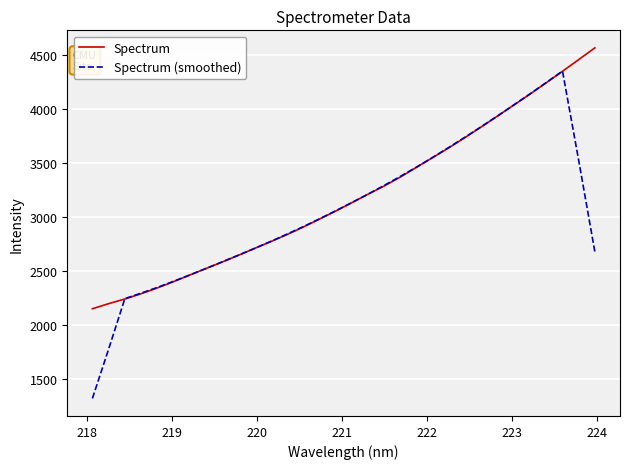

What is the lowest value of the Spectrum (smoothed) series?

1315.3